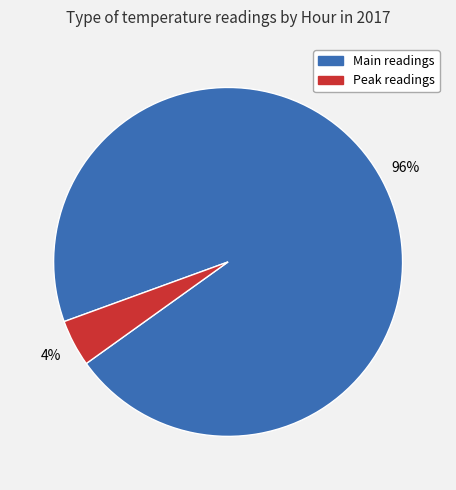

To the nearest percent, what is the average slice percentage?

50%